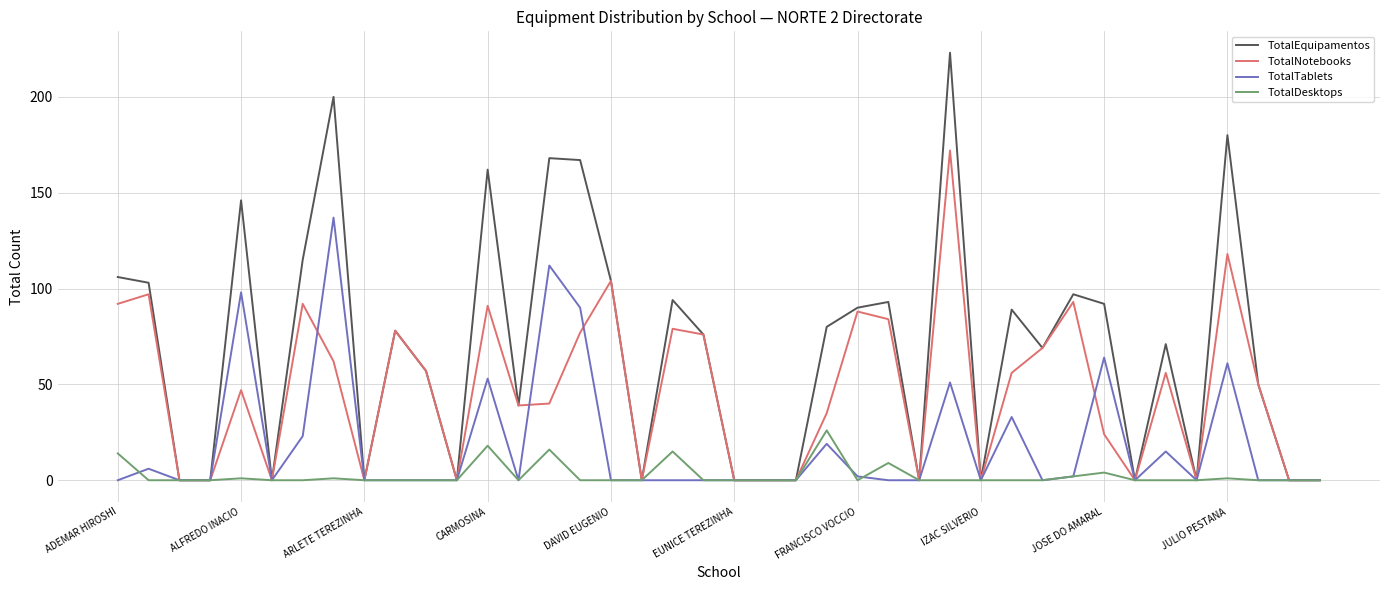

List the series in order of their overall mean, lowest first.

TotalDesktops, TotalTablets, TotalNotebooks, TotalEquipamentos